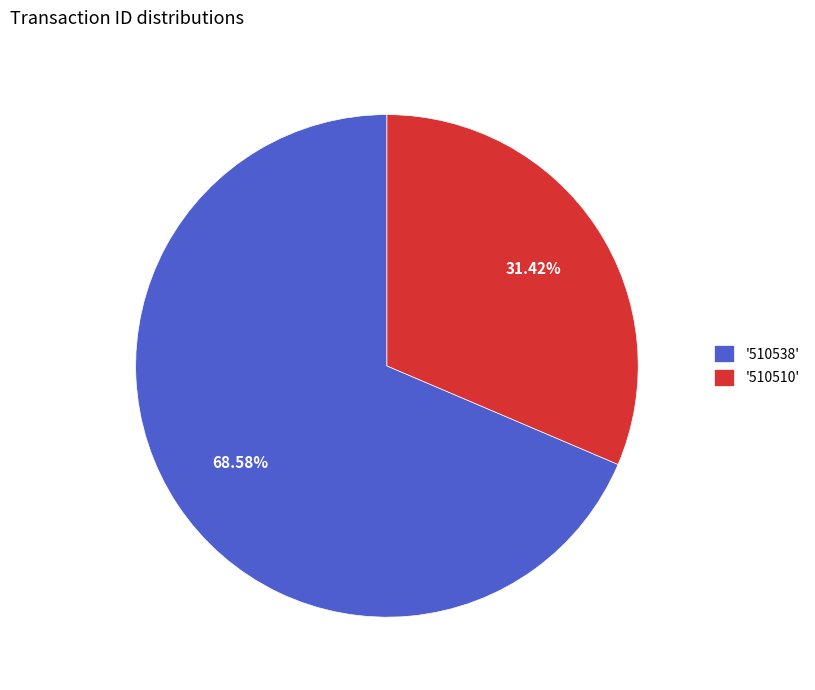

Approximately how many times larger is the value at '510538' compared to '510510'?

2.2